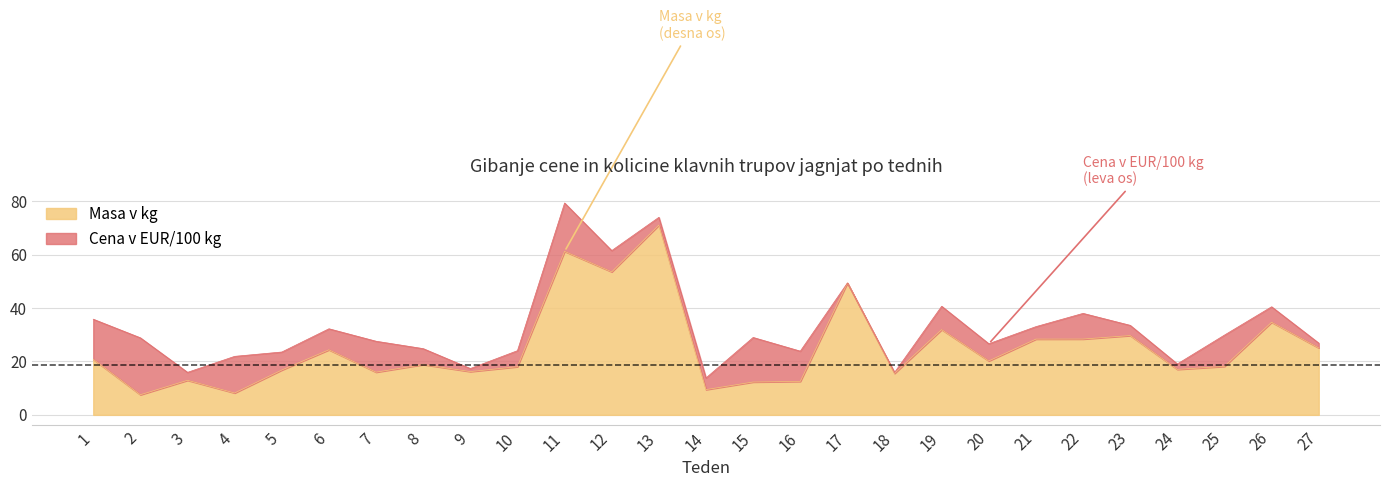

Rank the categories by value from highest to lowest.

13, 11, 12, 17, 26, 19, 23, 22, 21, 27, 6, 1, 20, 8, 25, 10, 24, 5, 9, 7, 18, 3, 16, 15, 14, 4, 2